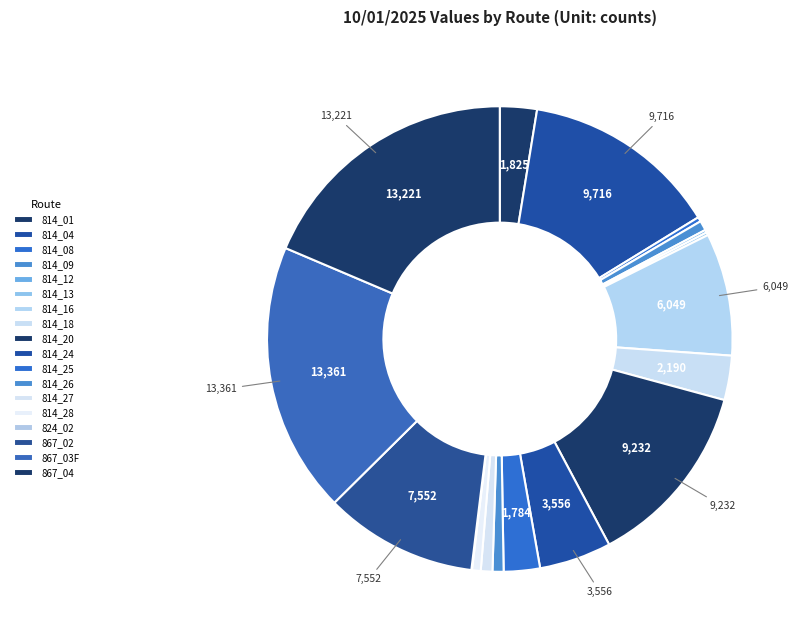

Combined, what portion of the pie is 814_25 and 867_03F?

21.3%